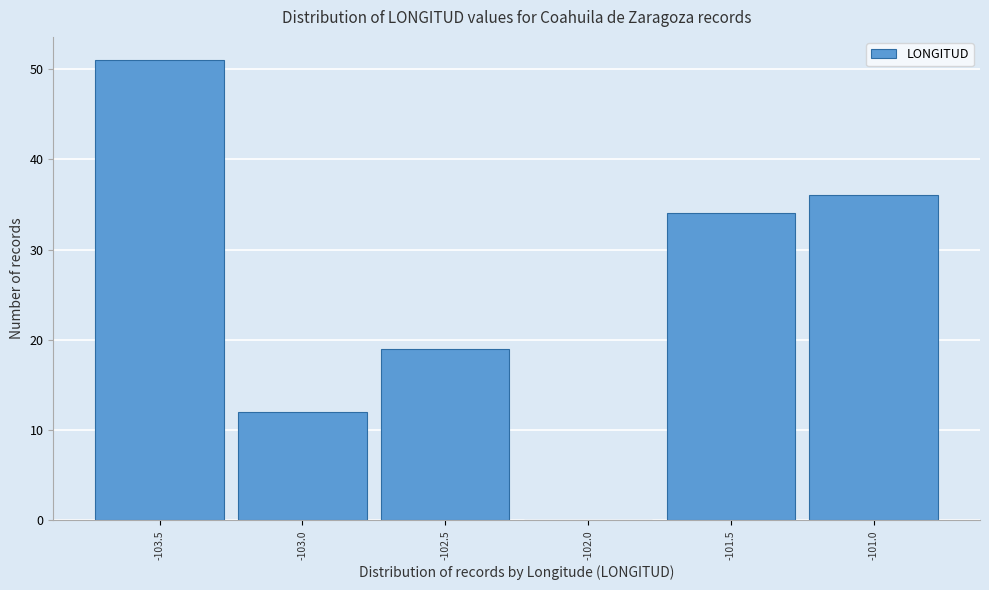

Approximately how many times larger is the value at -101.0 compared to -103.0?

3.0